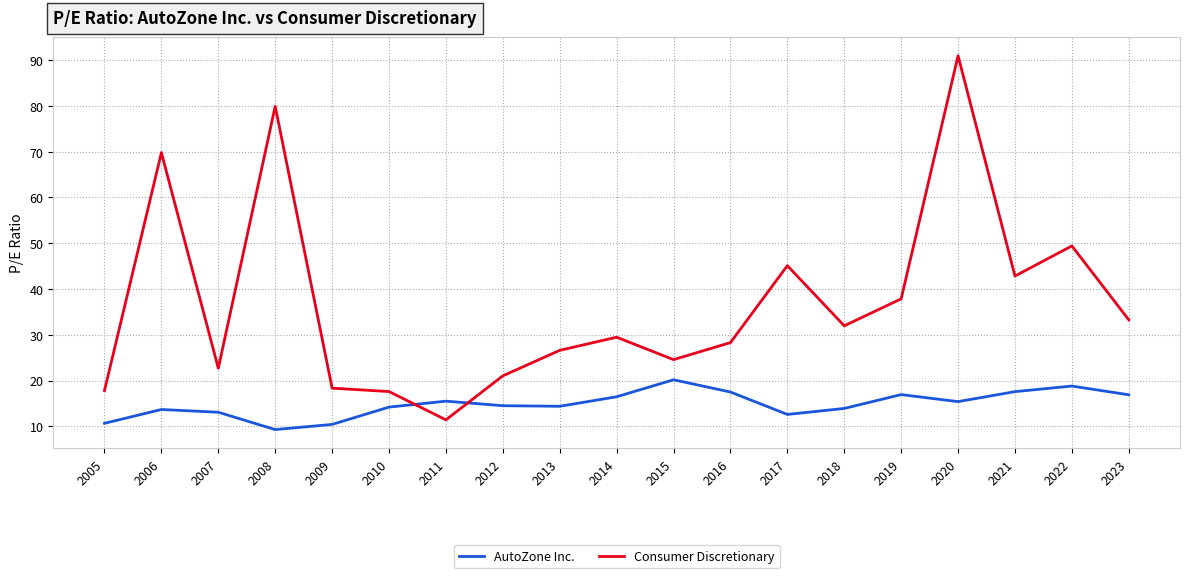

What value does the Consumer Discretionary series have at 2006?

69.8